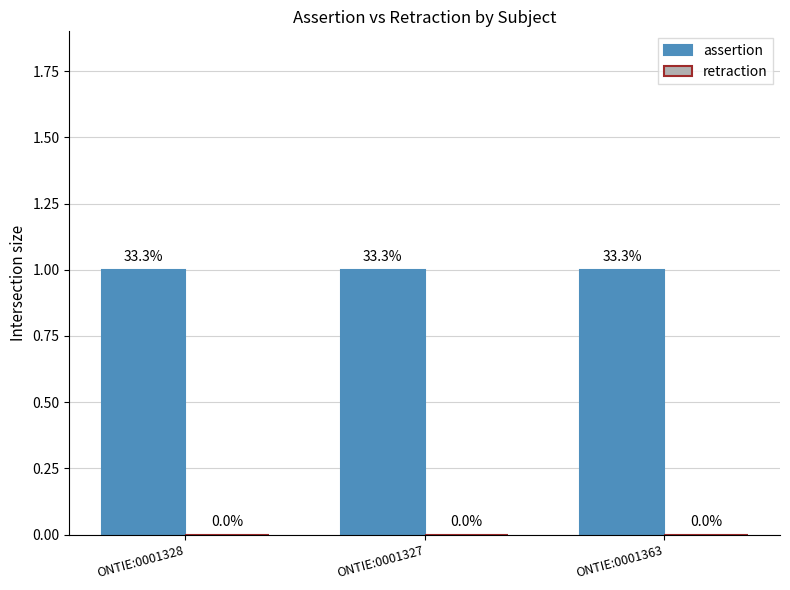

Reading left to right, what are all the values shown in this chart?

assertion: ONTIE:0001328=1	ONTIE:0001327=1	ONTIE:0001363=1
retraction: ONTIE:0001328=0	ONTIE:0001327=0	ONTIE:0001363=0